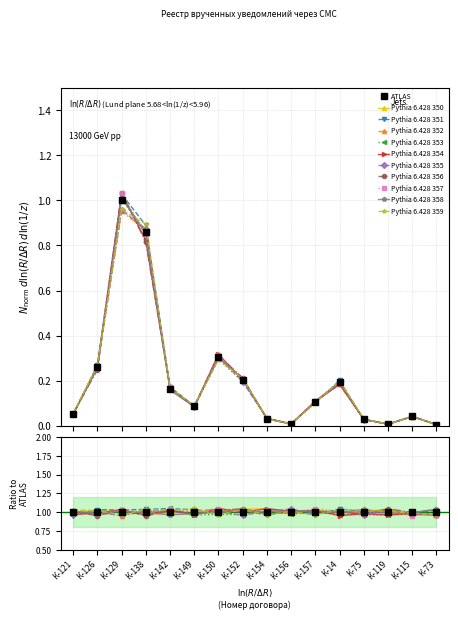

Is it true that Центральное отделение equals 0.0 at К-73?

False